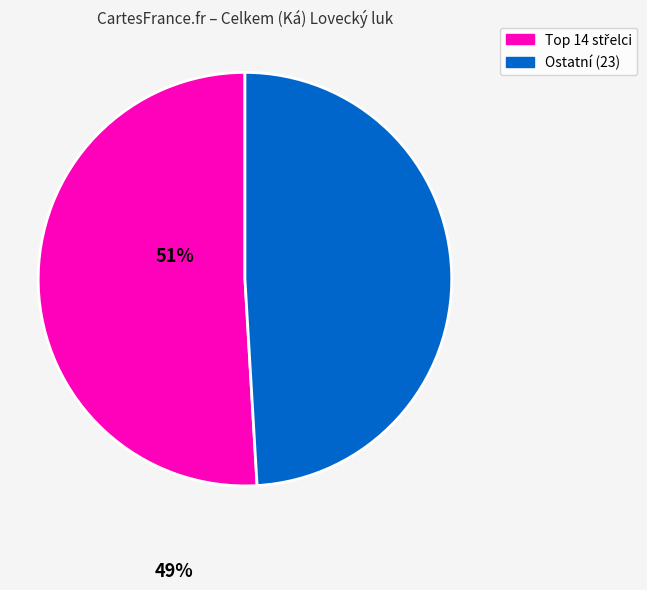

Is there any slice that represents more than half of the pie?

Yes